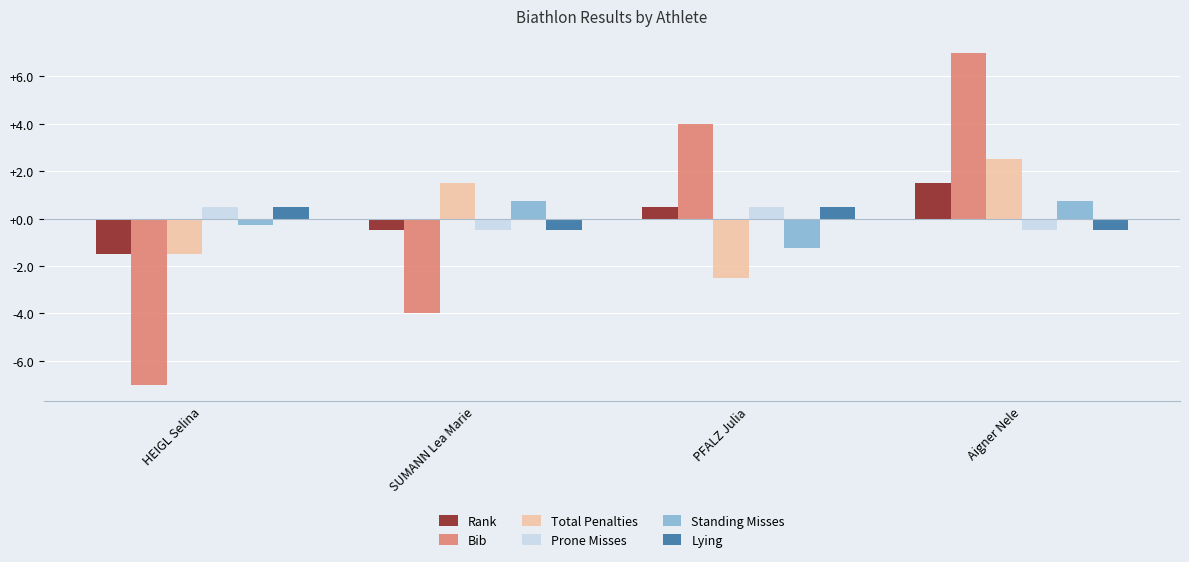

Where does the Total Penalties series first go above 1?

SUMANN Lea Marie